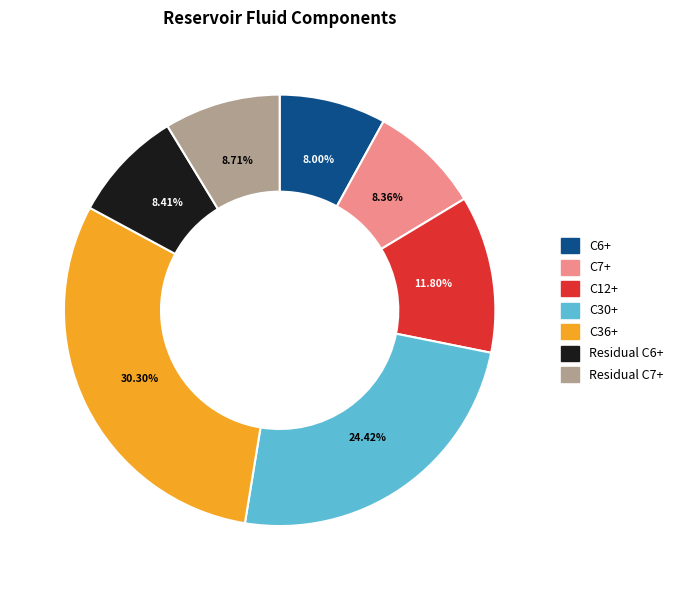

Is it true that C6+ is 19% of the pie?

False